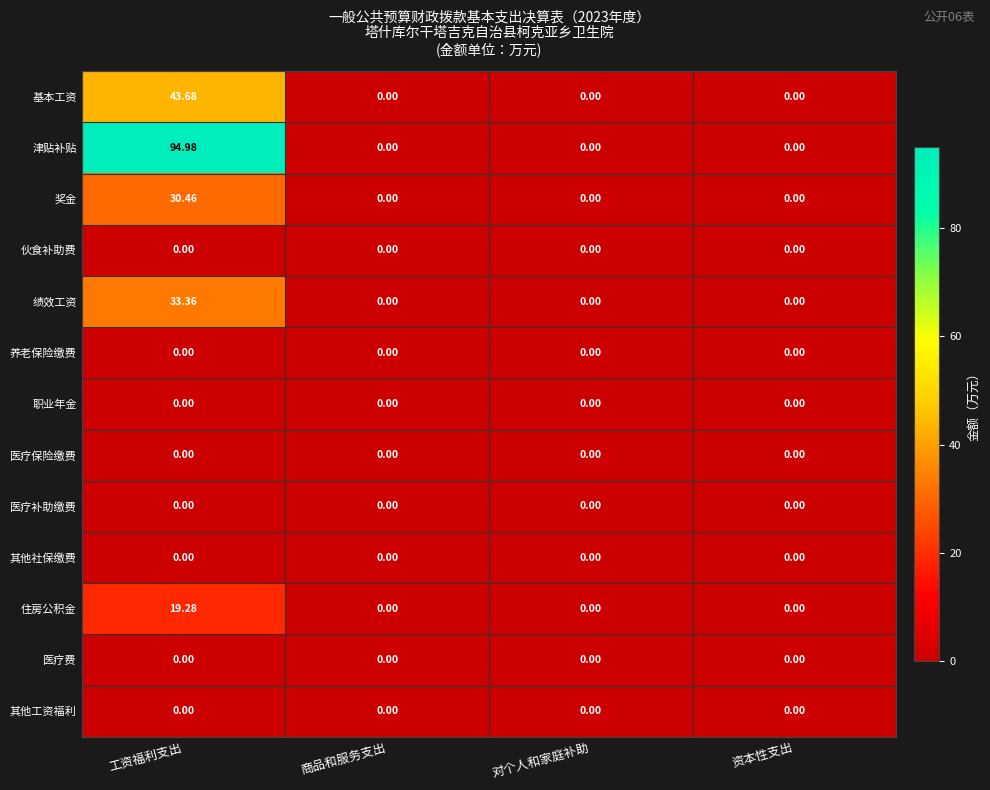

Which series changed the most between 工资福利支出 and 资本性支出?

津贴补贴